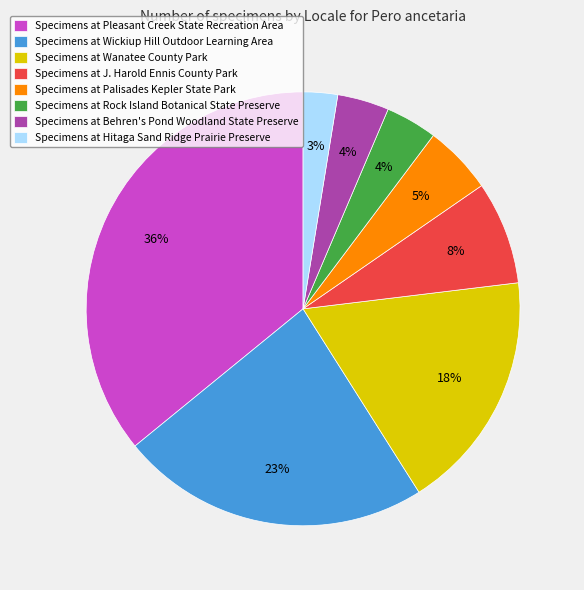

To the nearest percent, what portion does Specimens at Wickiup Hill Outdoor Learning Area represent?

23%